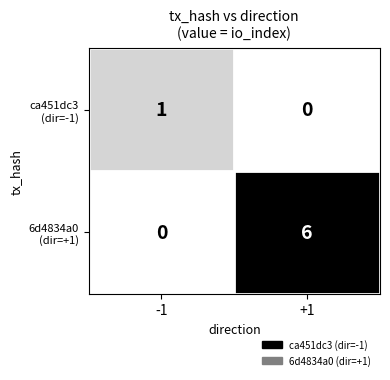

At which category is the sum across all series the highest?

+1